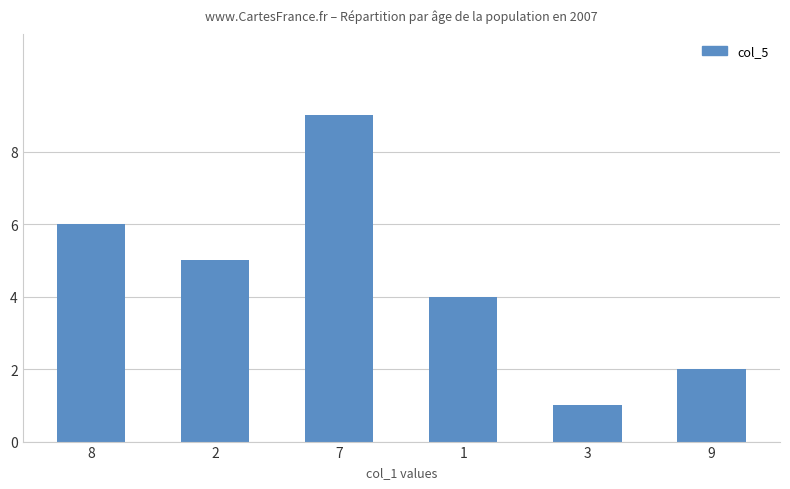

What is the sum of all values?

27